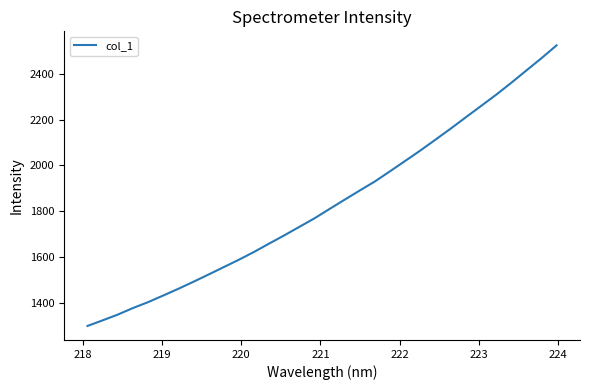

What is the maximum value shown in the chart?

2523.7